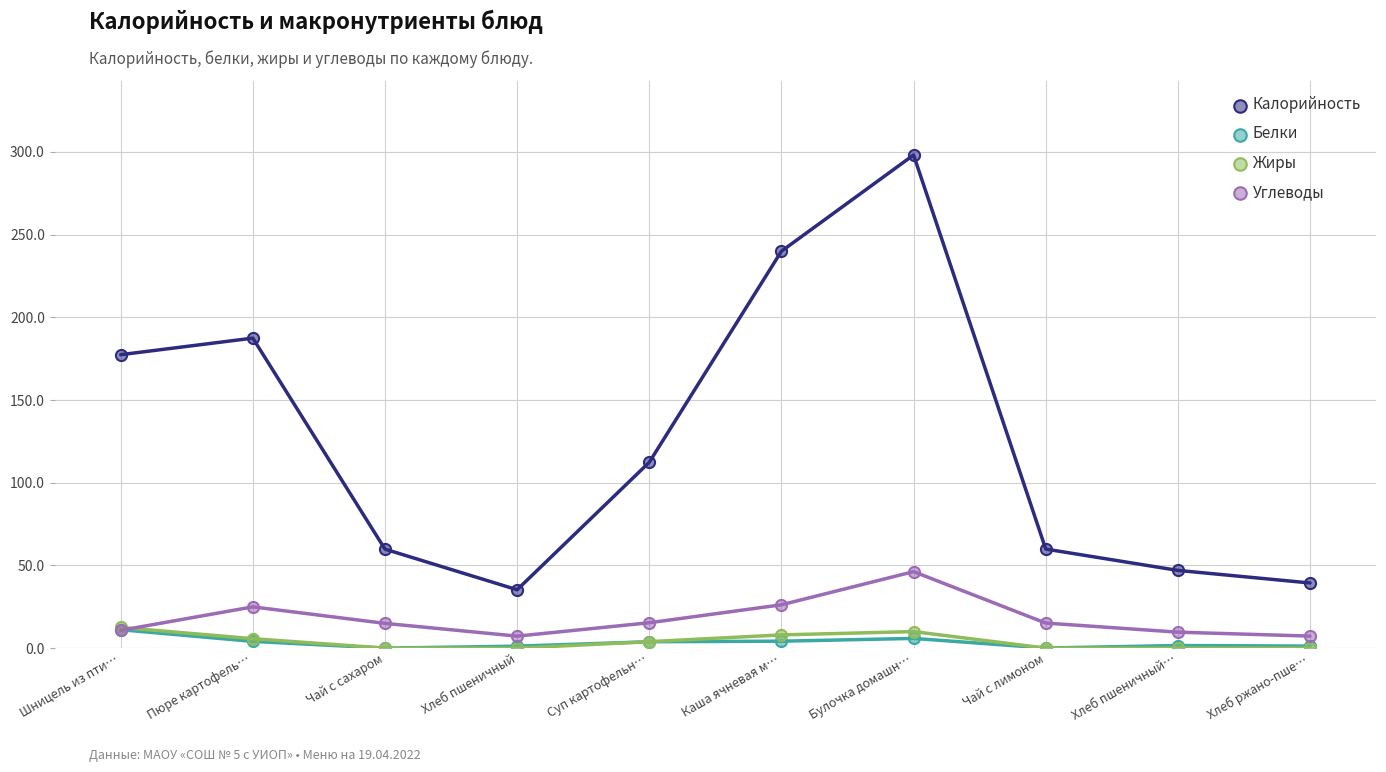

Where is Калорийность nearest to the value 166?

Шницель из пти…